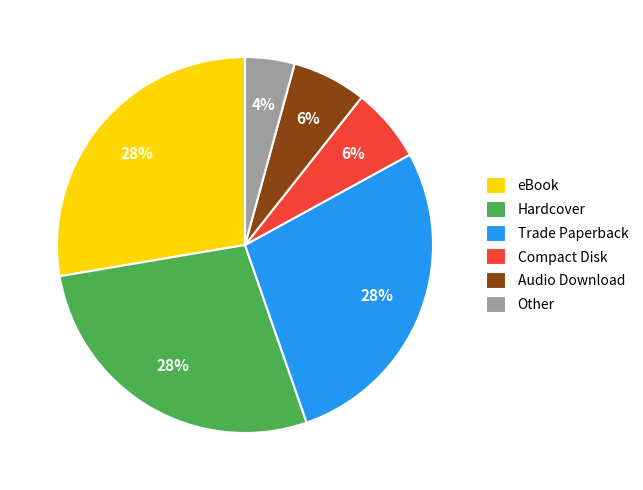

What is the ratio of the value at Compact Disk to the value at Other?

1.5